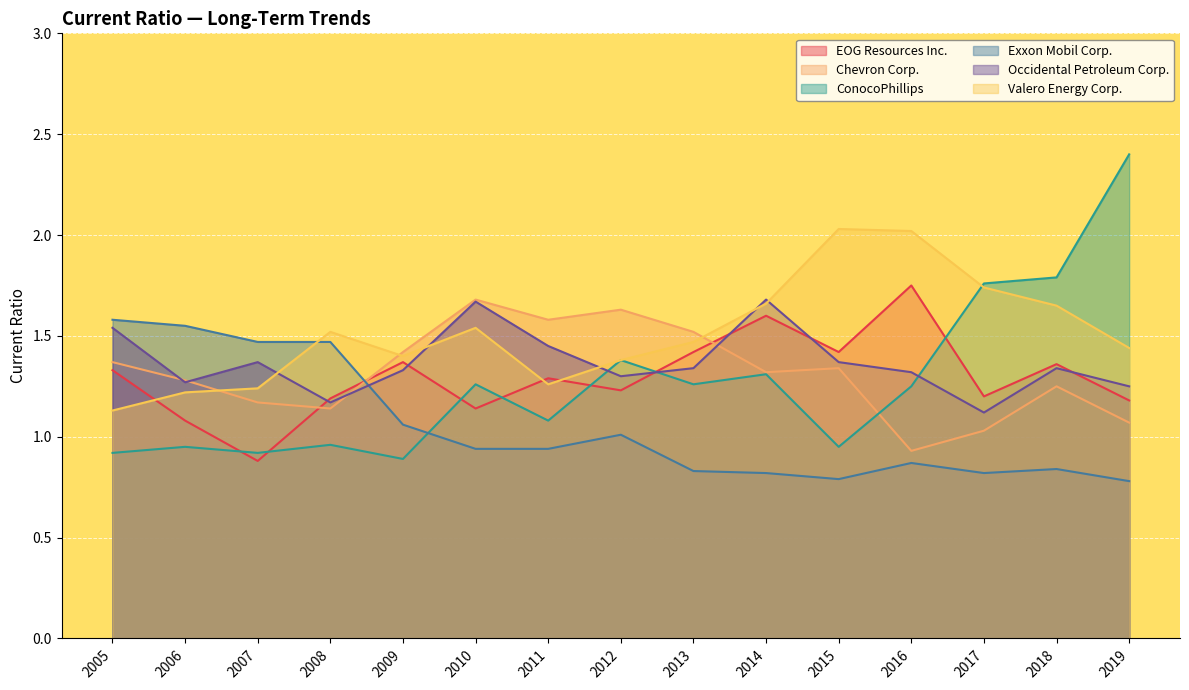

True or false: EOG Resources Inc. and Chevron Corp. intersect in this chart.

True